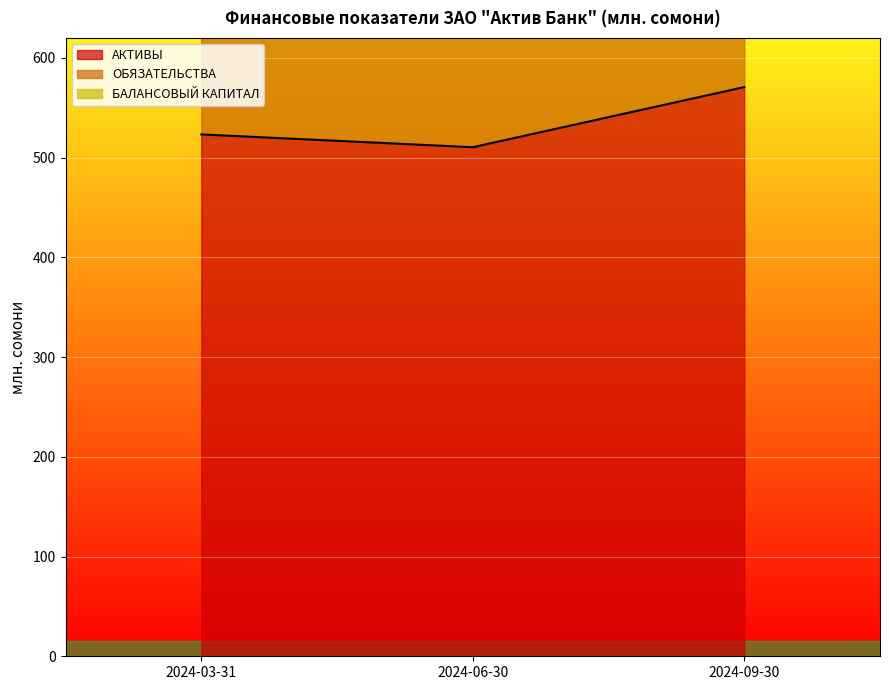

What is the label of the 3rd point from the right?

2024-03-31